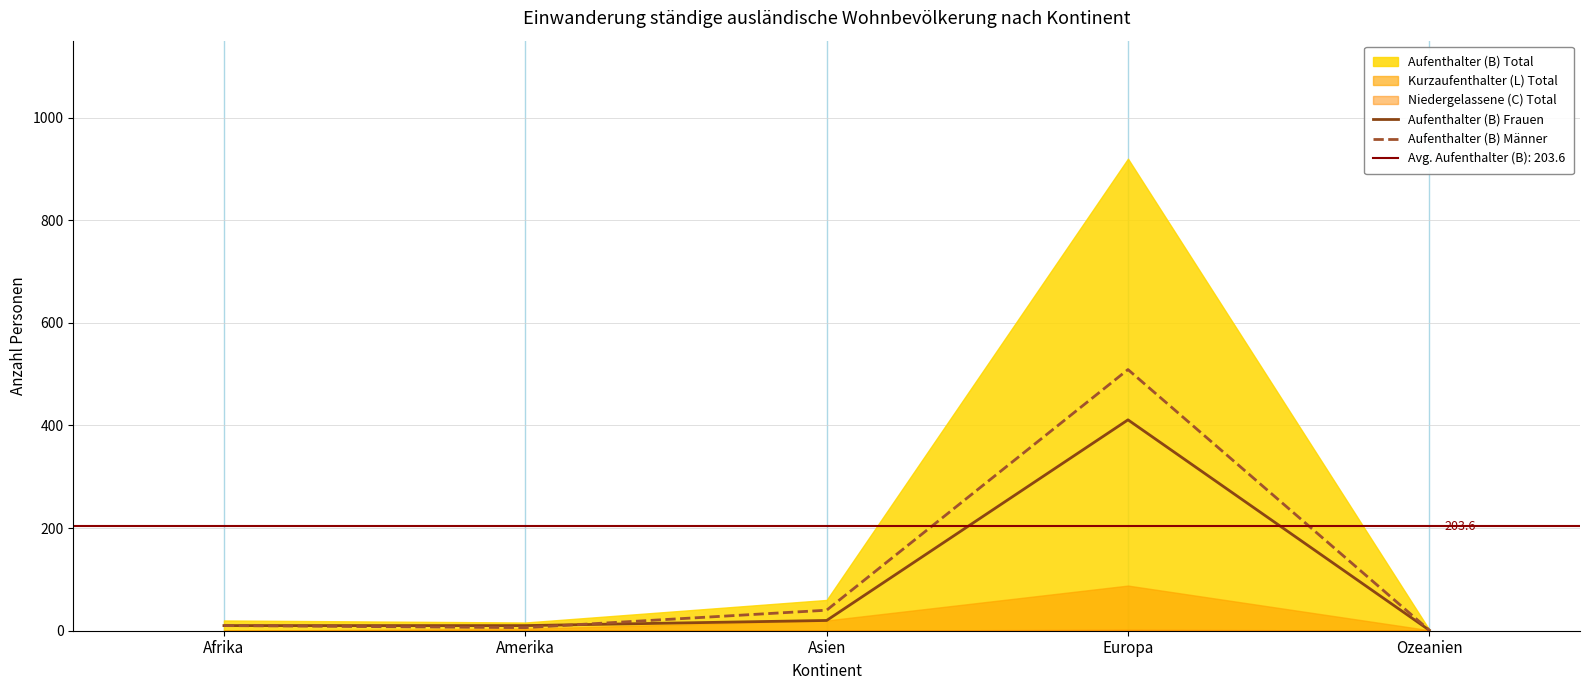

Which category has the highest value in the Aufenthalter (B) Frauen series?

Europa